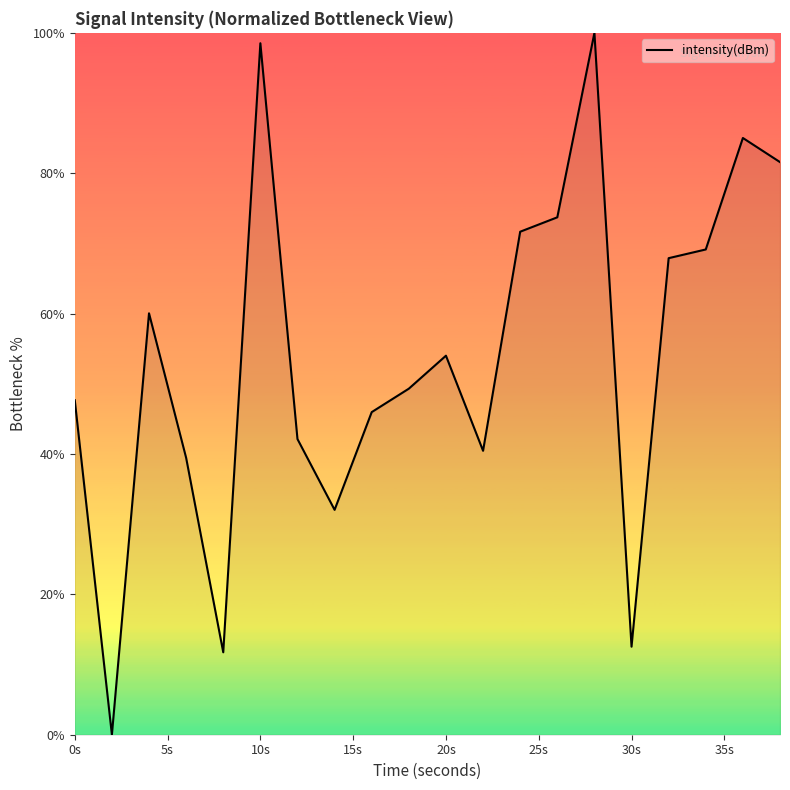

What is the difference between the maximum and minimum values?

100.0